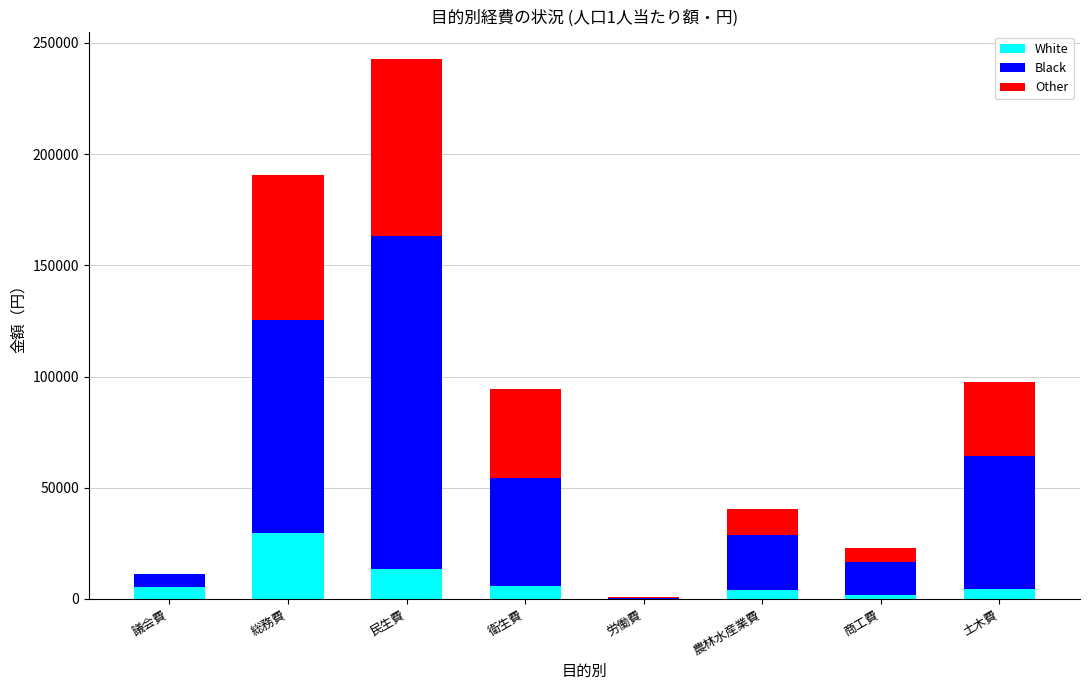

Count the number of categories in the chart.

8